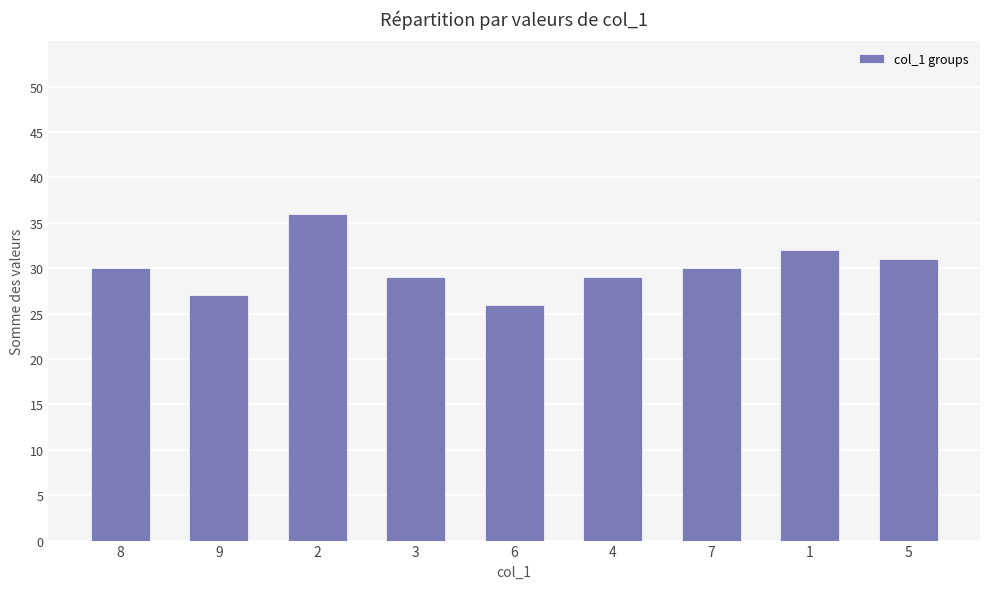

Reading right to left, list all the values displayed in this chart.

31	32	30	29	26	29	36	27	30